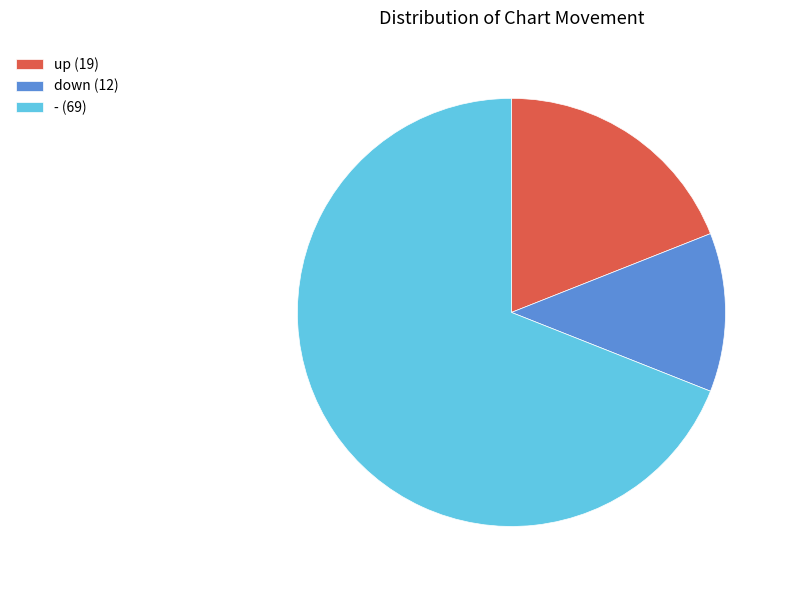

Is the sum of up and down greater than half?

No